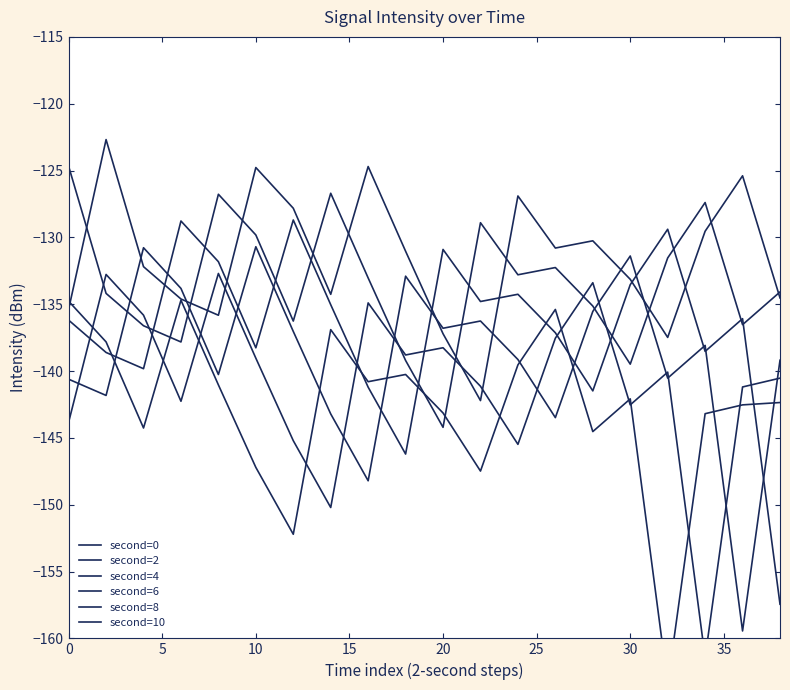

Reading right to left, transcribe all the data shown in this chart.

second=0: -134.5	-125.4	-129.5	-137.5	-133.1	-130.3	-130.8	-126.9	-142.2	-137.2	-131.0	-124.7	-134.3	-127.8	-124.8	-135.8	-134.6	-132.2	-122.7	-135.4
second=2: -134.1	-136.5	-127.4	-131.5	-139.5	-135.1	-132.3	-132.8	-128.9	-144.2	-139.2	-133.0	-126.7	-136.3	-129.8	-126.8	-137.8	-136.6	-134.2	-124.7
second=4: -157.4	-136.1	-138.5	-129.4	-133.5	-141.5	-137.1	-134.3	-134.8	-130.9	-146.2	-141.2	-135.0	-128.7	-138.3	-131.8	-128.8	-139.8	-138.6	-136.2
second=6: -139.2	-159.4	-138.1	-140.5	-131.4	-135.5	-143.5	-139.1	-136.3	-136.8	-132.9	-148.2	-143.2	-137.0	-130.7	-140.3	-133.8	-130.8	-141.8	-140.6
second=8: -140.5	-141.2	-161.4	-140.1	-142.5	-133.4	-137.5	-145.5	-141.1	-138.3	-138.8	-134.9	-150.2	-145.2	-139.0	-132.7	-142.3	-135.8	-132.8	-143.8
second=10: -142.4	-142.5	-143.2	-163.4	-142.1	-144.5	-135.4	-139.5	-147.5	-143.1	-140.3	-140.8	-136.9	-152.2	-147.2	-141.0	-134.7	-144.3	-137.8	-134.8